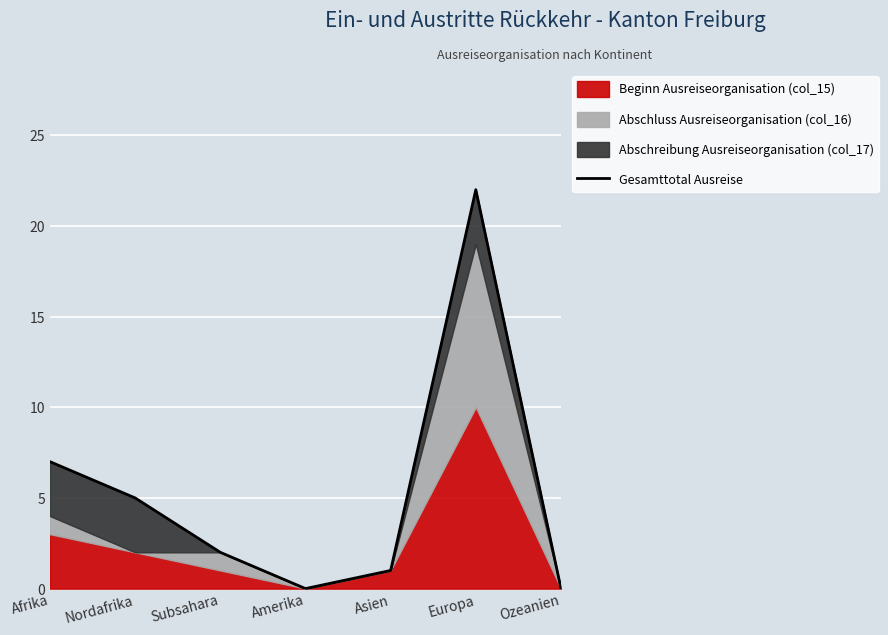

What is the label of the 4th point from the left?

Amerika